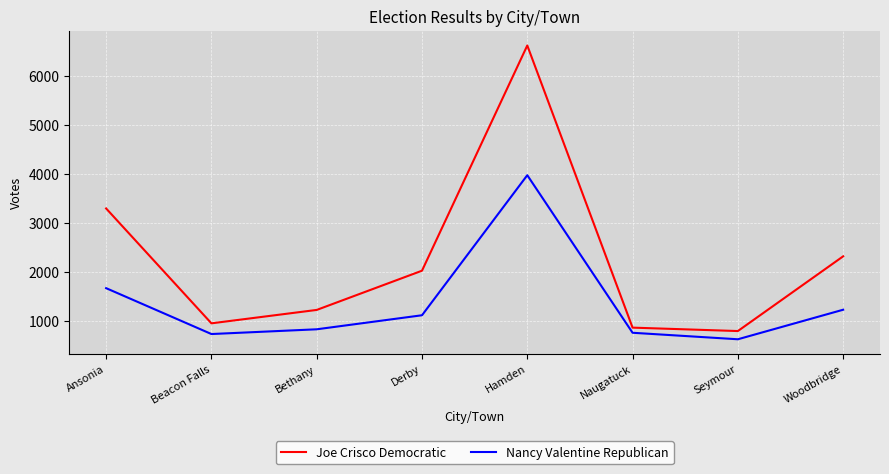

Which series has the largest range (max minus min)?

Joe Crisco Democratic